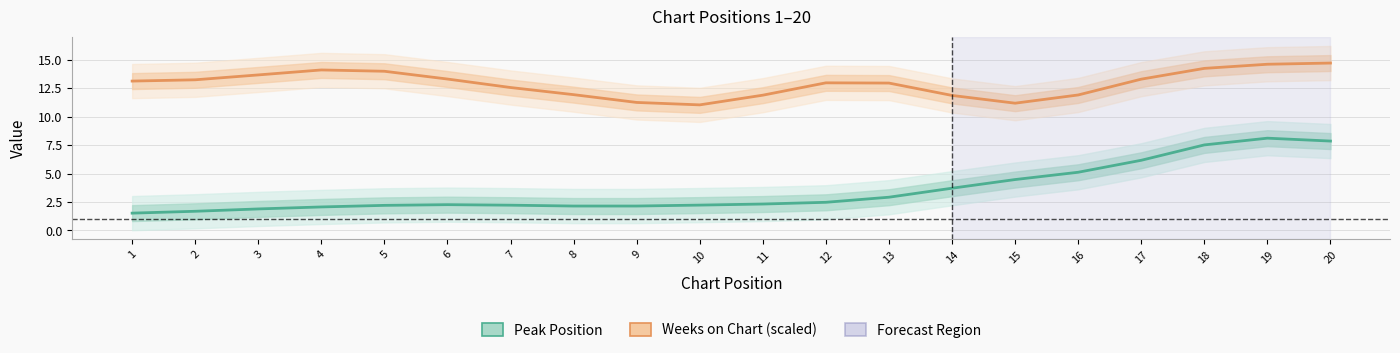

Reading left to right, extract all data points from this chart.

Peak Position: 1.5	1.7	1.9	2.1	2.2	2.3	2.2	2.1	2.1	2.2	2.3	2.5	2.9	3.7	4.5	5.1	6.2	7.5	8.1	7.8
Weeks on Chart (scaled): 13.1	13.2	13.7	14.1	14.0	13.3	12.5	11.9	11.2	11.0	11.9	13.0	12.9	11.9	11.2	11.9	13.3	14.2	14.6	14.7